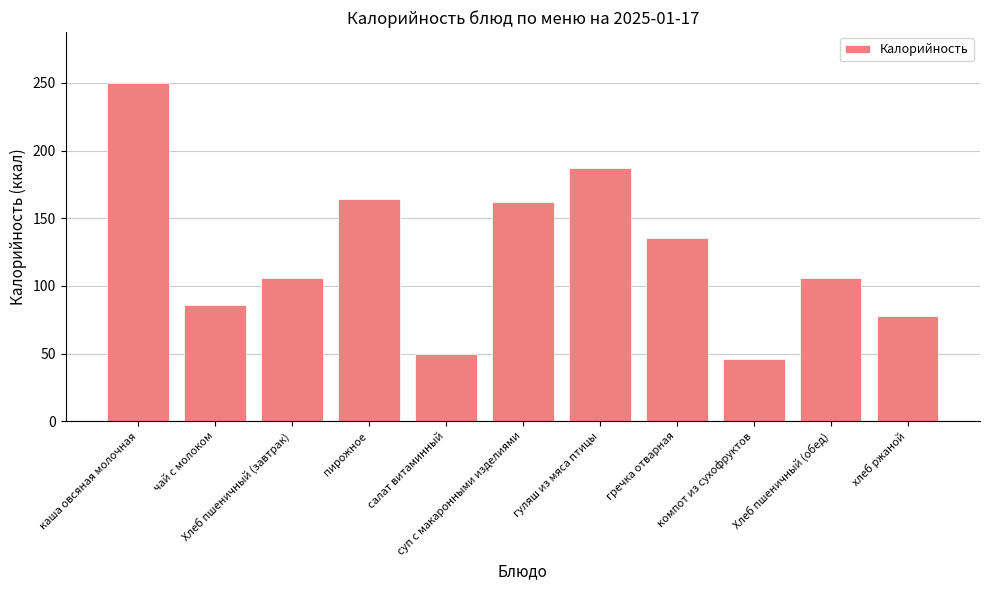

What is the ratio of the value at Хлеб пшеничный (обед) to the value at гуляш из мяса птицы?

0.6